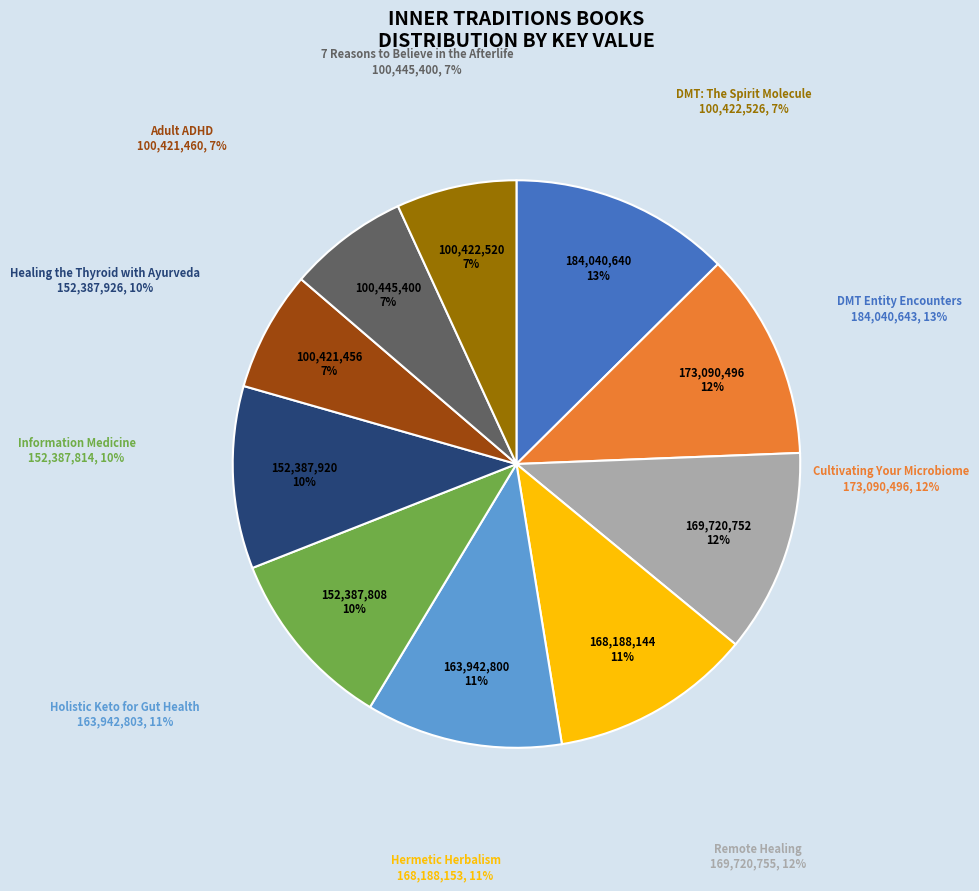

To the nearest percent, what percentage of the pie is 7 Reasons to Believe in the Afterlife?

7%